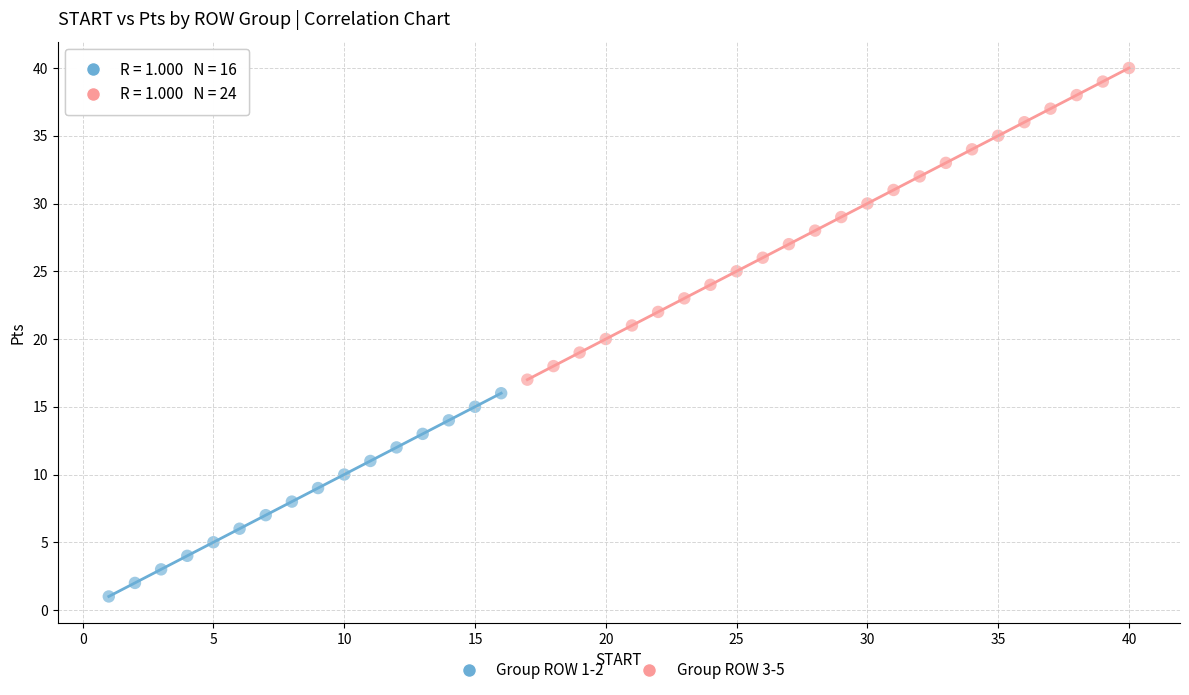

What are all the series names shown in the legend?

Group ROW 1-2, Group ROW 3-5